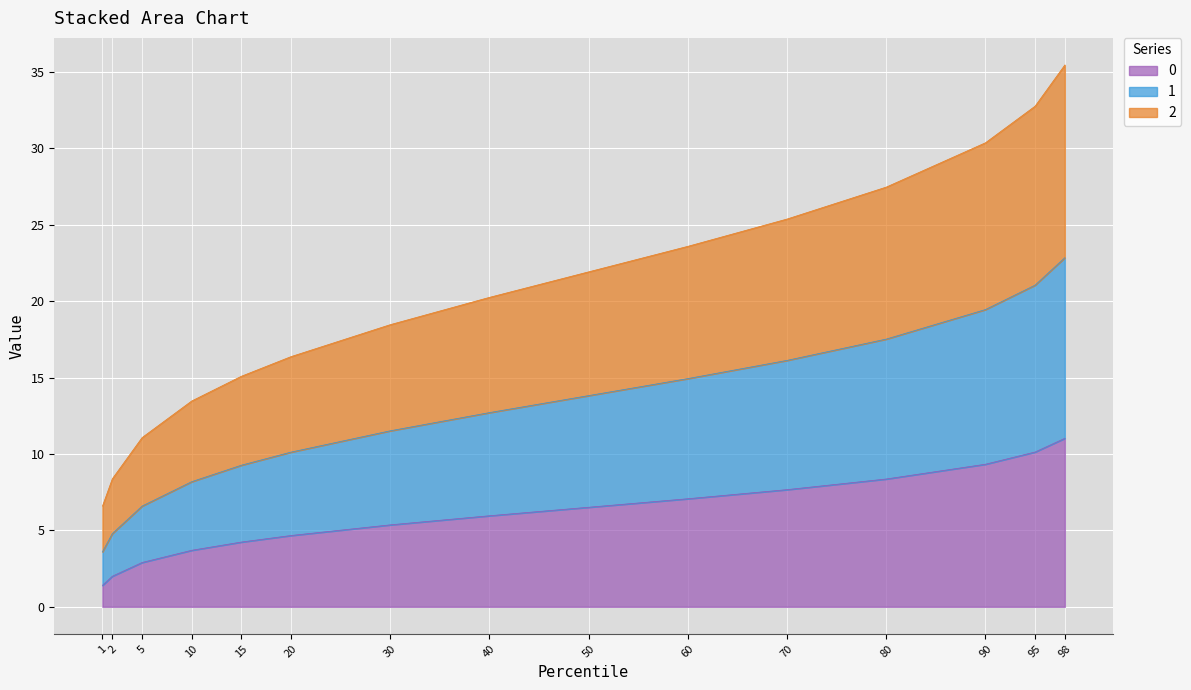

The 0 series shows 9.3 at 90. True or false?

True